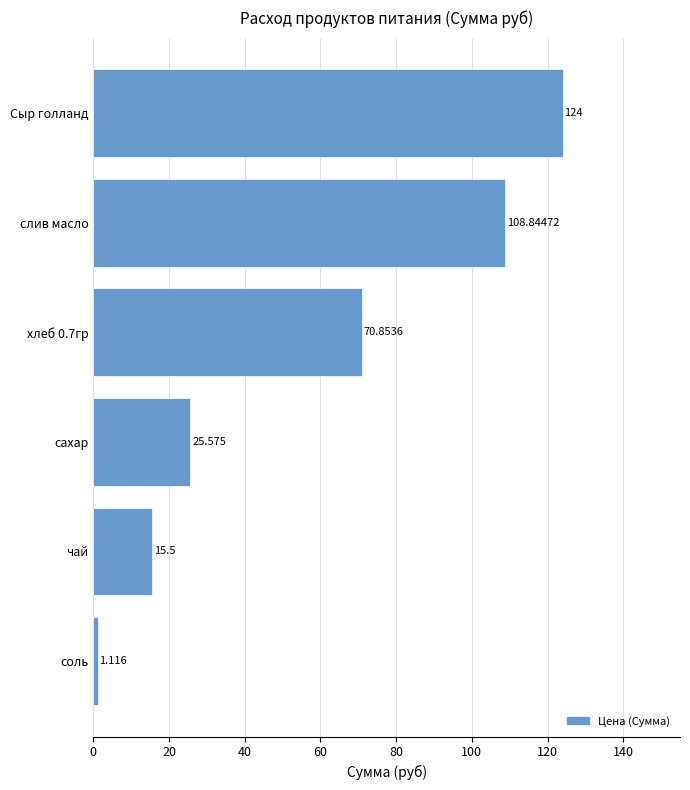

Which category has the highest value across all series?

Сыр голланд